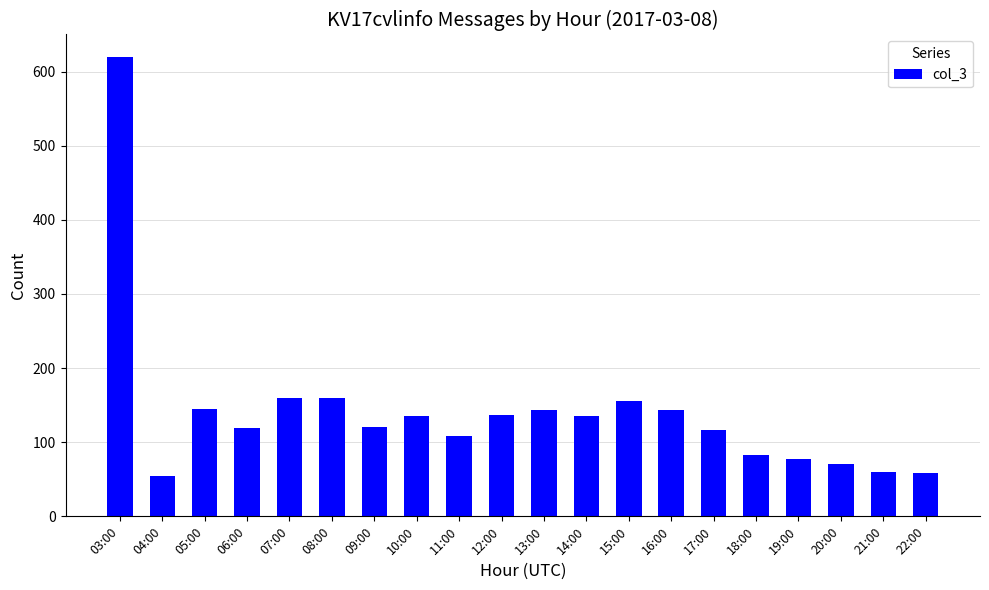

What is the label of the 8th bar from the left?

10:00